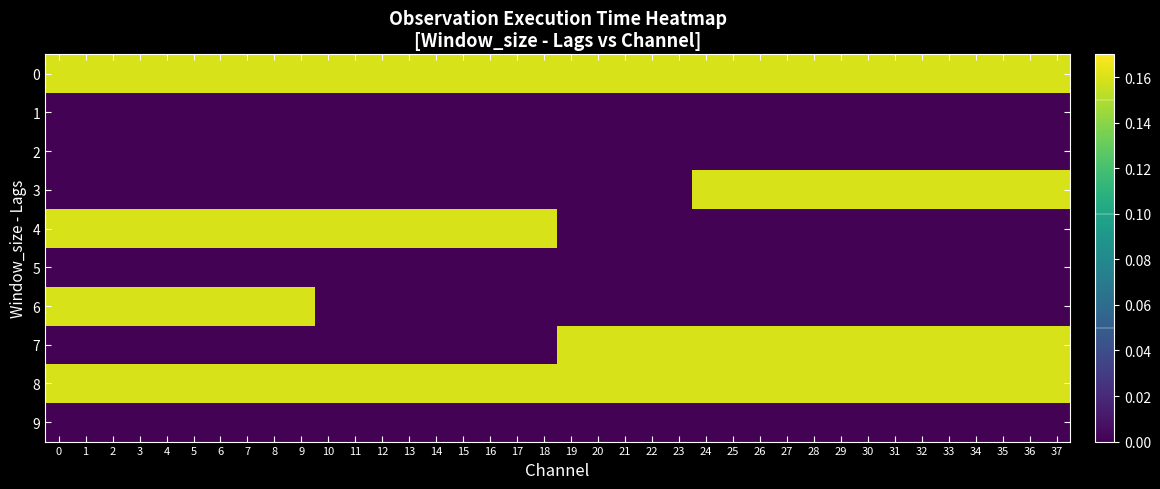

Which series changed the most between 13 and 37?

3